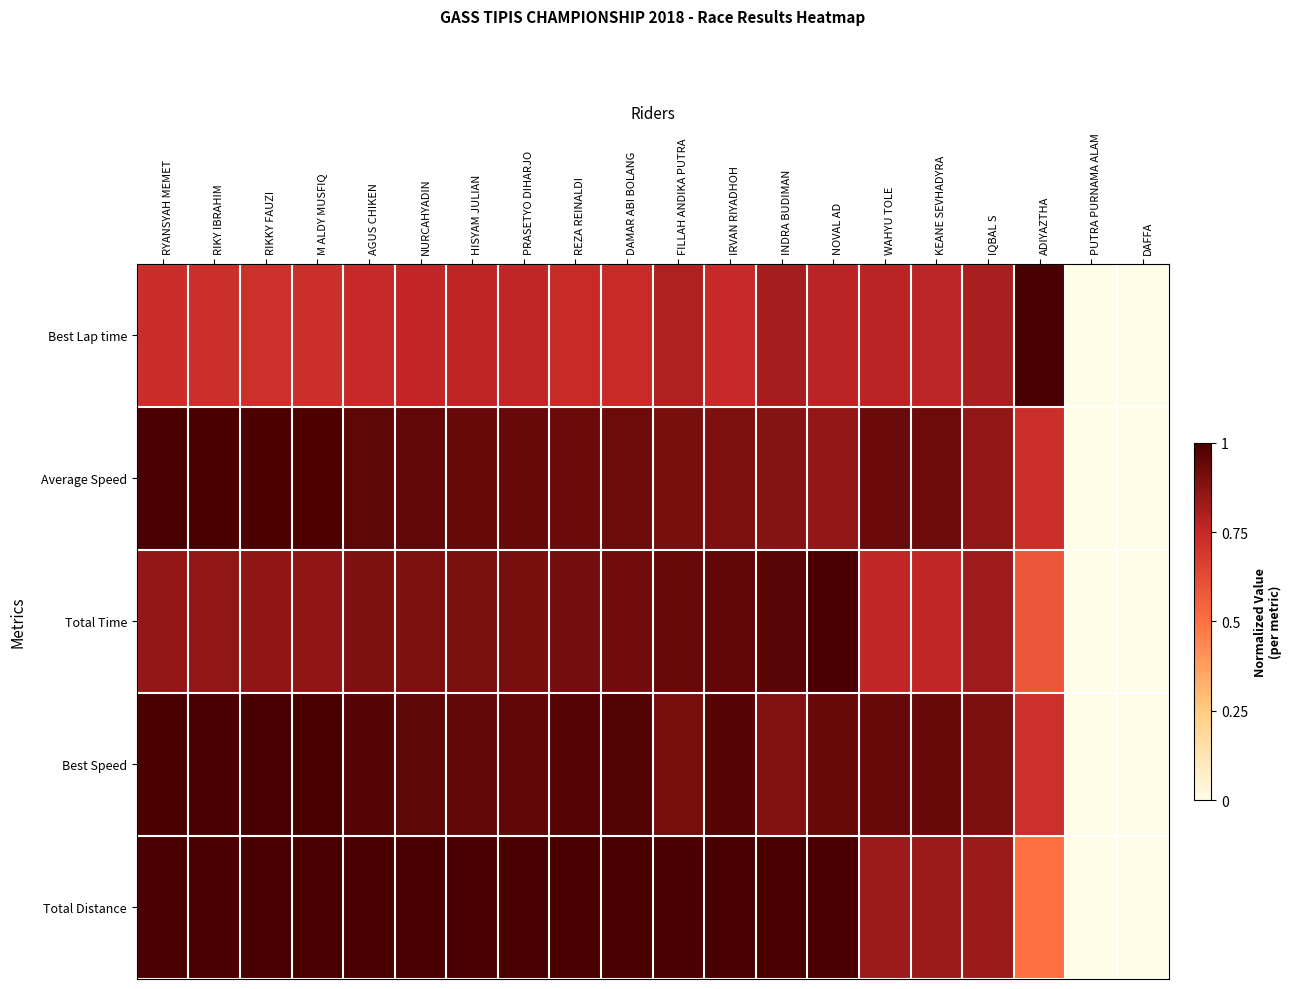

Reading right to left, what are all the values shown in this chart?

Best Lap time: DAFFA=0.0	PUTRA PURNAMA ALAM=0.0	ADIYAZTHA=1.0	IQBAL S=0.8	KEANE SEVHADYRA=0.8	WAHYU TOLE=0.8	NOVAL AD=0.8	INDRA BUDIMAN=0.8	IRVAN RIYADHOH=0.7	FILLAH ANDIKA PUTRA=0.8	DAMAR ABI BOLANG=0.7	REZA REINALDI=0.7	PRASETYO DIHARJO=0.8	HISYAM JULIAN=0.8	NURCAHYADIN=0.8	AGUS CHIKEN=0.7	M ALDY MUSFIQ=0.7	RIKKY FAUZI=0.7	RIKY IBRAHIM=0.7	RYANSYAH MEMET=0.7
Average Speed: DAFFA=0.0	PUTRA PURNAMA ALAM=0.0	ADIYAZTHA=0.7	IQBAL S=0.9	KEANE SEVHADYRA=0.9	WAHYU TOLE=0.9	NOVAL AD=0.8	INDRA BUDIMAN=0.9	IRVAN RIYADHOH=0.9	FILLAH ANDIKA PUTRA=0.9	DAMAR ABI BOLANG=0.9	REZA REINALDI=0.9	PRASETYO DIHARJO=0.9	HISYAM JULIAN=0.9	NURCAHYADIN=0.9	AGUS CHIKEN=1.0	M ALDY MUSFIQ=1.0	RIKKY FAUZI=1.0	RIKY IBRAHIM=1.0	RYANSYAH MEMET=1.0
Total Time: DAFFA=0.0	PUTRA PURNAMA ALAM=0.0	ADIYAZTHA=0.6	IQBAL S=0.8	KEANE SEVHADYRA=0.8	WAHYU TOLE=0.8	NOVAL AD=1.0	INDRA BUDIMAN=1.0	IRVAN RIYADHOH=1.0	FILLAH ANDIKA PUTRA=0.9	DAMAR ABI BOLANG=0.9	REZA REINALDI=0.9	PRASETYO DIHARJO=0.9	HISYAM JULIAN=0.9	NURCAHYADIN=0.9	AGUS CHIKEN=0.9	M ALDY MUSFIQ=0.9	RIKKY FAUZI=0.9	RIKY IBRAHIM=0.9	RYANSYAH MEMET=0.8
Best Speed: DAFFA=0.0	PUTRA PURNAMA ALAM=0.0	ADIYAZTHA=0.7	IQBAL S=0.9	KEANE SEVHADYRA=0.9	WAHYU TOLE=0.9	NOVAL AD=0.9	INDRA BUDIMAN=0.9	IRVAN RIYADHOH=1.0	FILLAH ANDIKA PUTRA=0.9	DAMAR ABI BOLANG=1.0	REZA REINALDI=1.0	PRASETYO DIHARJO=1.0	HISYAM JULIAN=0.9	NURCAHYADIN=1.0	AGUS CHIKEN=1.0	M ALDY MUSFIQ=1.0	RIKKY FAUZI=1.0	RIKY IBRAHIM=1.0	RYANSYAH MEMET=1.0
Total Distance: DAFFA=0.0	PUTRA PURNAMA ALAM=0.0	ADIYAZTHA=0.5	IQBAL S=0.8	KEANE SEVHADYRA=0.8	WAHYU TOLE=0.8	NOVAL AD=1.0	INDRA BUDIMAN=1.0	IRVAN RIYADHOH=1.0	FILLAH ANDIKA PUTRA=1.0	DAMAR ABI BOLANG=1.0	REZA REINALDI=1.0	PRASETYO DIHARJO=1.0	HISYAM JULIAN=1.0	NURCAHYADIN=1.0	AGUS CHIKEN=1.0	M ALDY MUSFIQ=1.0	RIKKY FAUZI=1.0	RIKY IBRAHIM=1.0	RYANSYAH MEMET=1.0